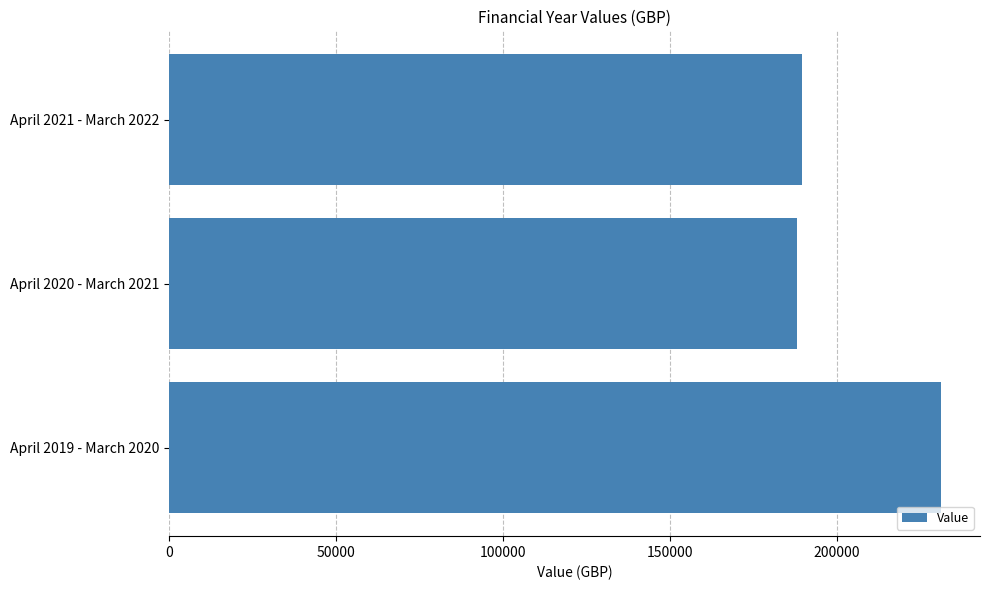

What is the average value?

203136.7